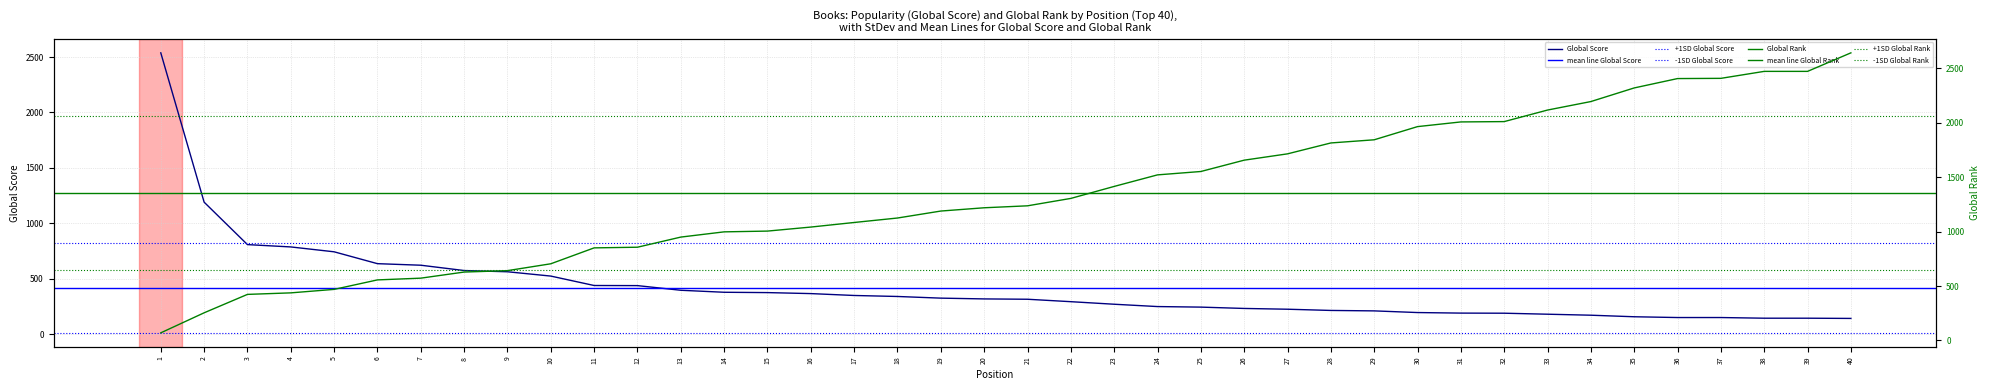

Reading left to right, what are all the values shown in this chart?

Global Score: 2538	1191	808	787	743	636	622	574	563	524	439	438	396	378	375	366	349	340	325	318	315	293	270	249	244	232	225	214	210	195	190	189	180	171	157	150	150	144	144	142
Global Rank: 70	254	423	437	469	556	572	628	641	704	850	856	949	997	1004	1041	1083	1124	1188	1218	1236	1304	1414	1520	1551	1655	1713	1813	1842	1963	2006	2009	2115	2193	2318	2404	2406	2470	2470	2640